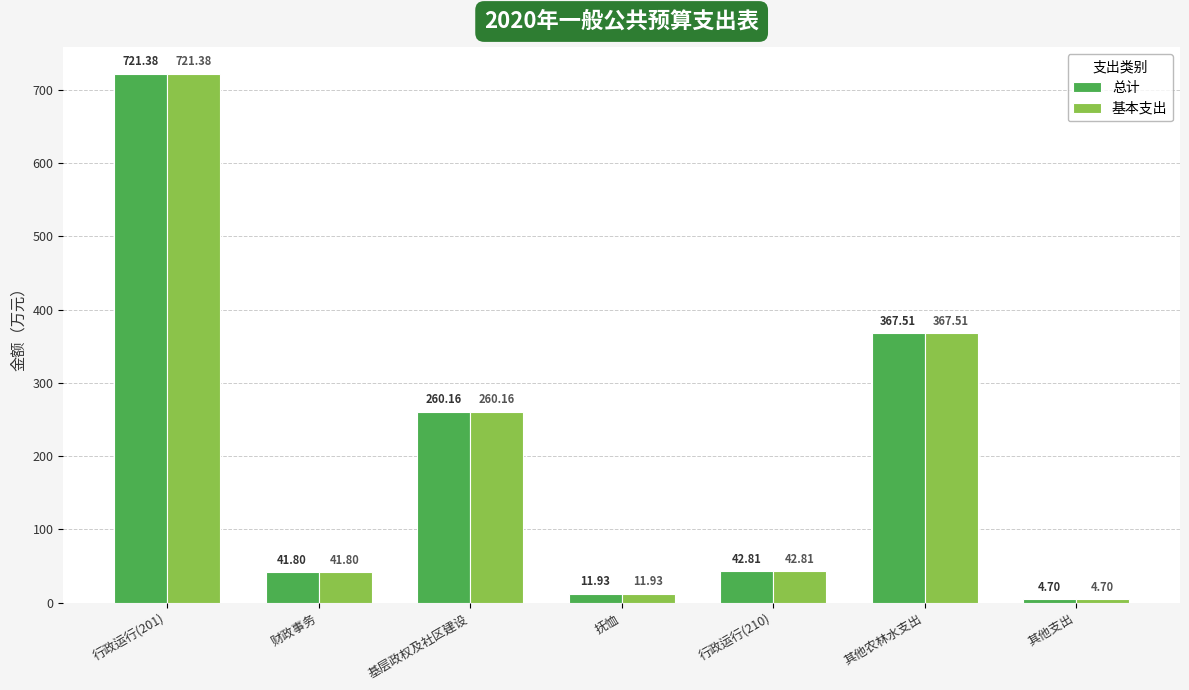

What is the label of the 3rd bar from the right?

行政运行(210)